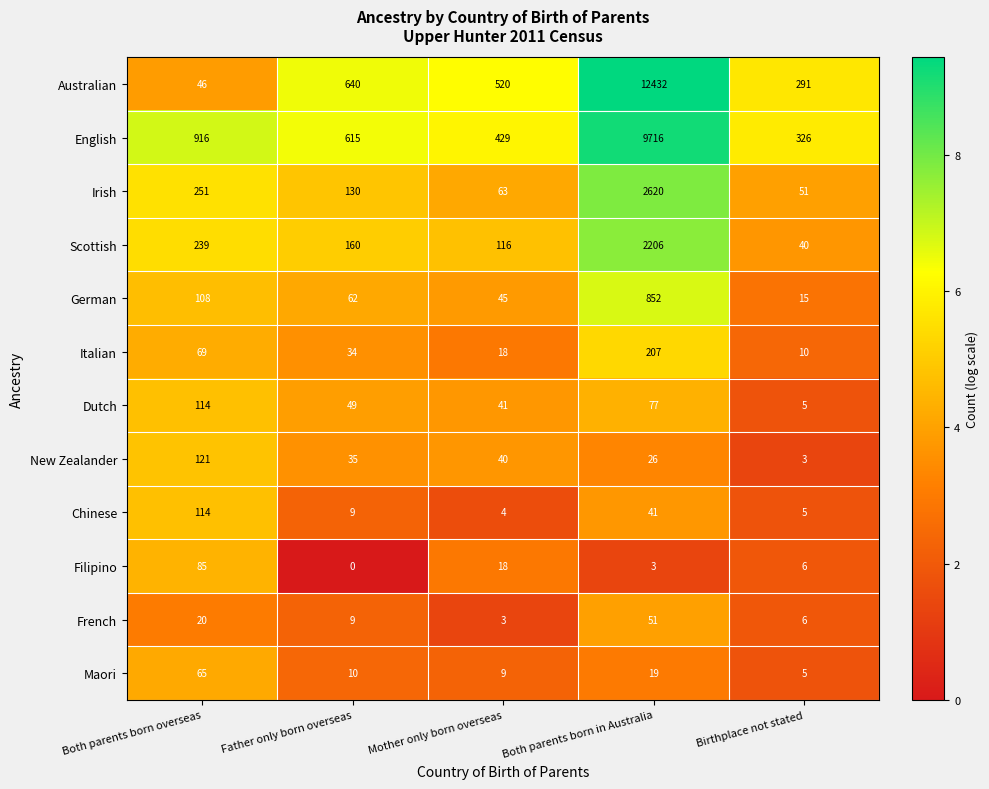

List the labels in order of Chinese value, largest first.

Both parents born overseas, Both parents born in Australia, Father only born overseas, Birthplace not stated, Mother only born overseas